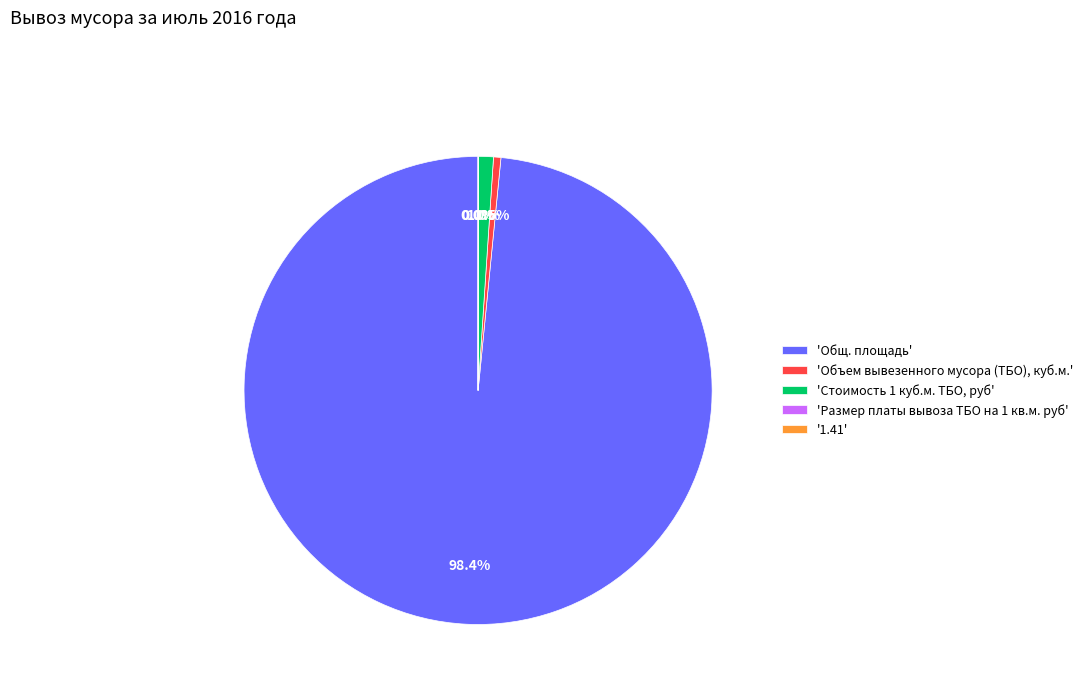

Which slice represents more than half of the pie?

'Общ. площадь'